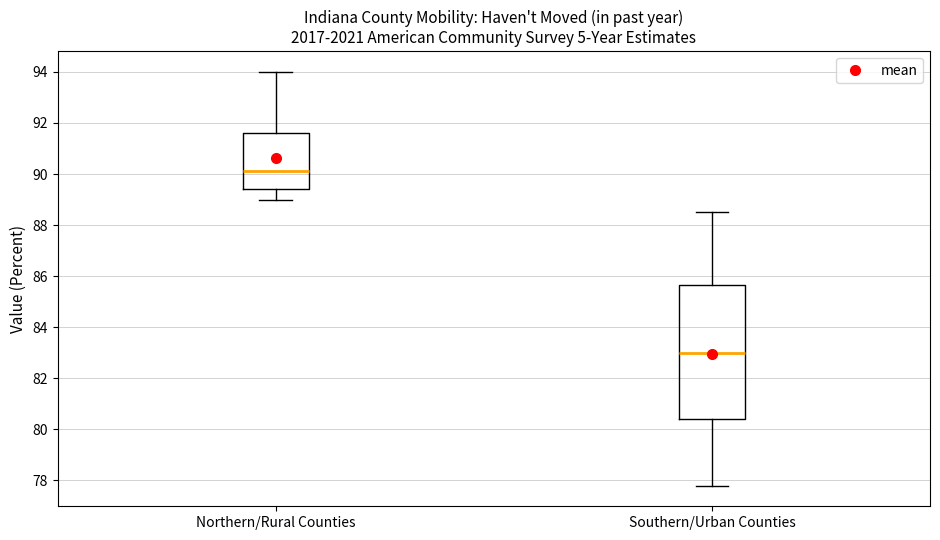

Where does the lower whisker of the box for Northern/Rural Counties end on the y-axis? The values are not printed on the chart, so give them approximately, as read against the axis.

89.0